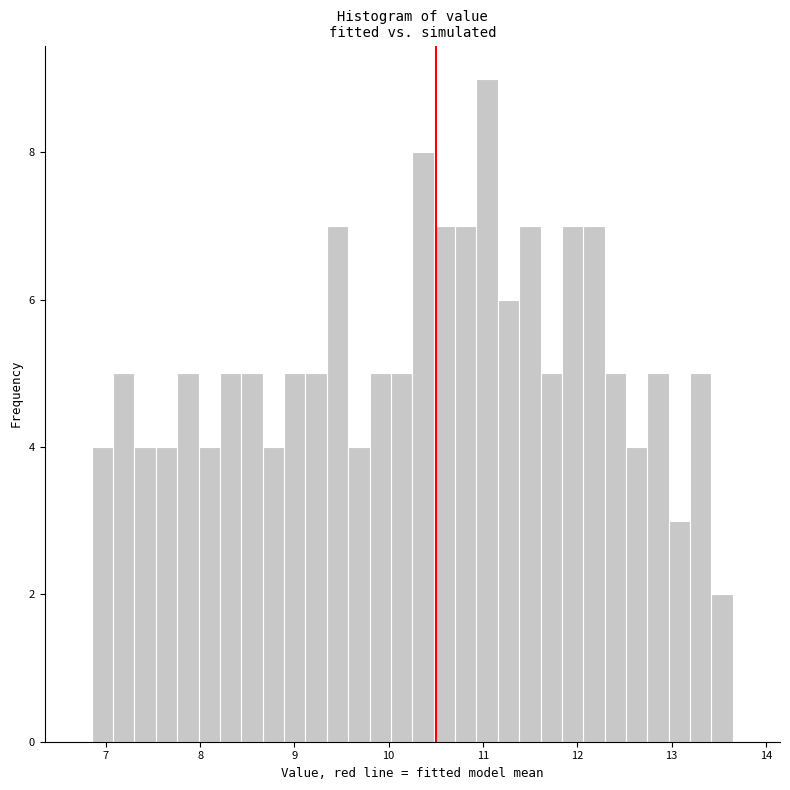

Around what value on the x-axis is the tallest bar? Give the approximate position of its centre, as read against the axis.

11.0